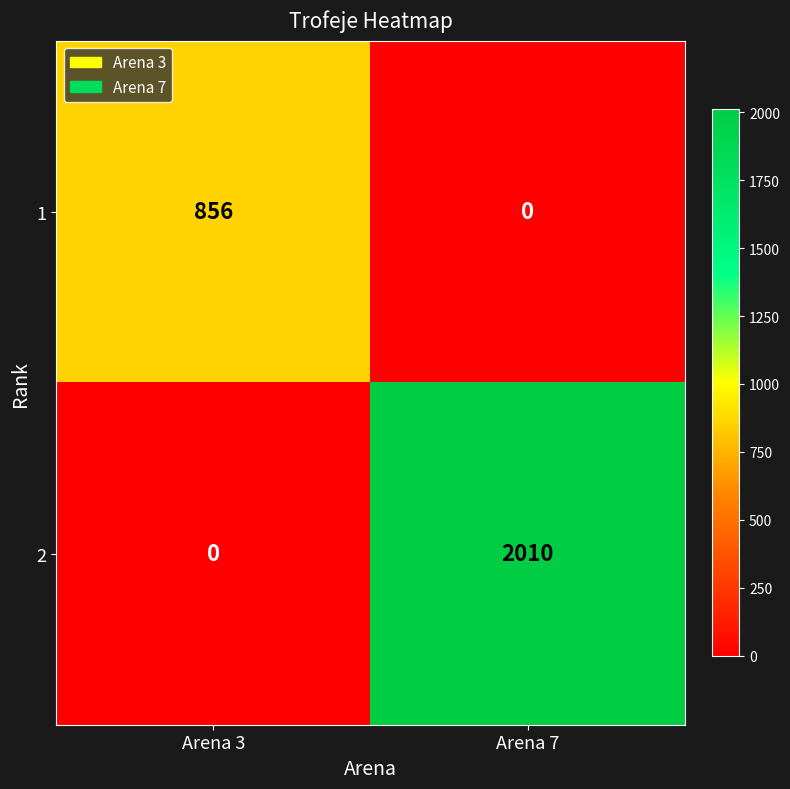

What is the difference between the maximum and minimum values in the 2 series?

2010